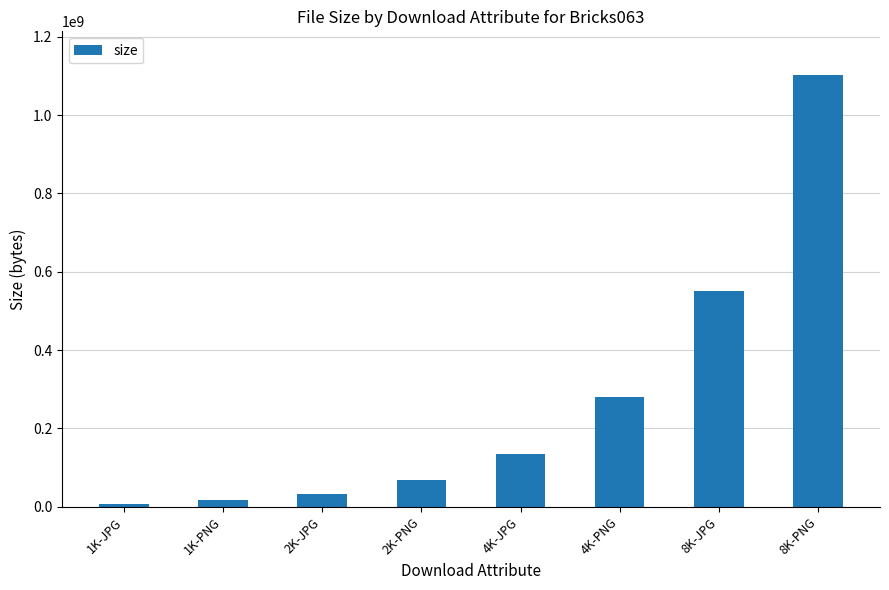

Which has a higher value, 4K-PNG or 4K-JPG?

4K-PNG